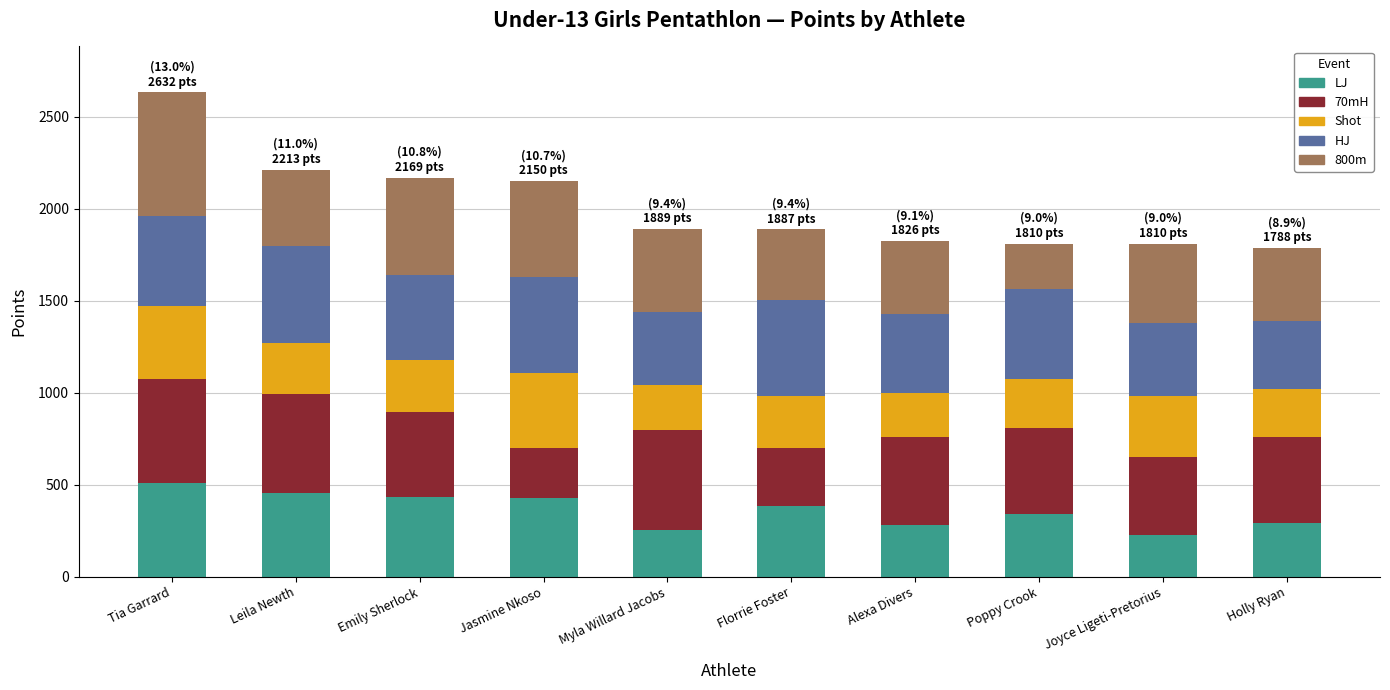

What is the minimum value for LJ?

229